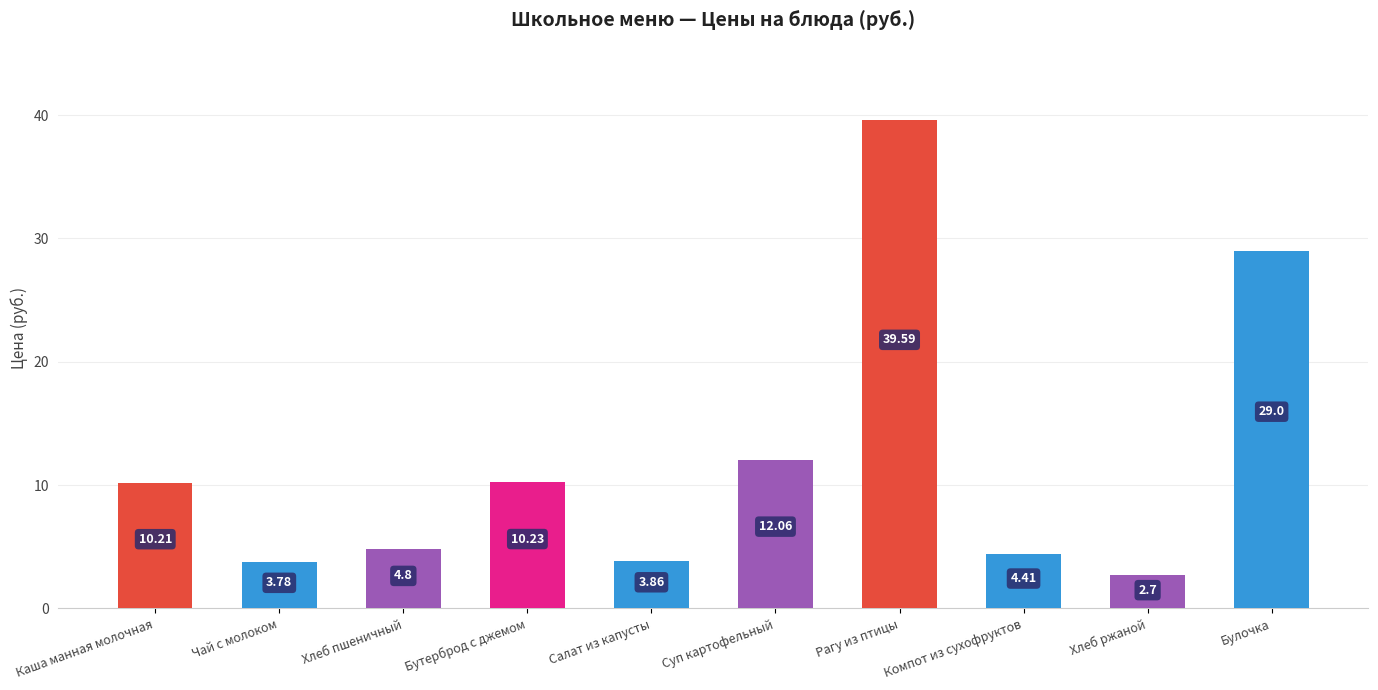

What is the change in value from Компот из сухофруктов to Хлеб ржаной?

-1.7